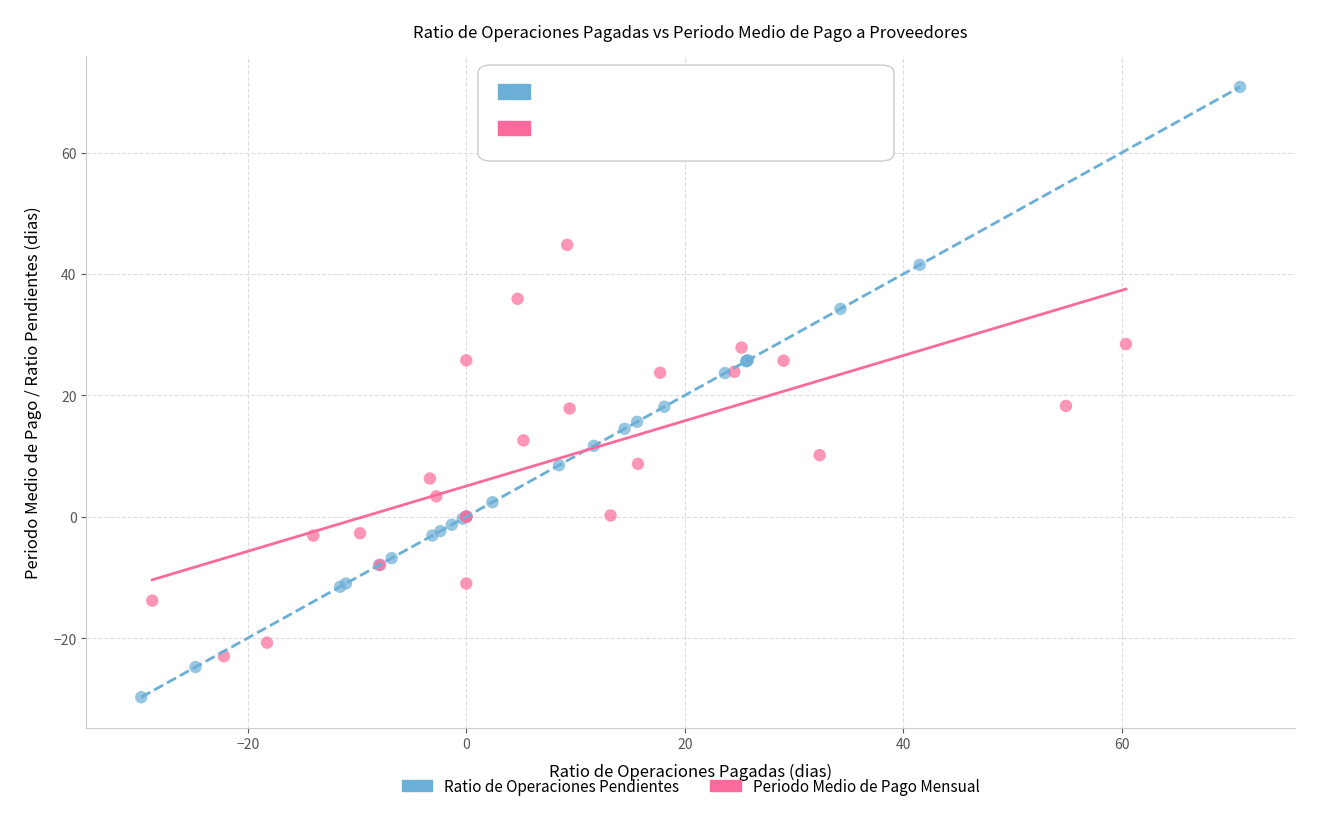

Which series contains the highest Y value?

Ratio de Operaciones Pendientes